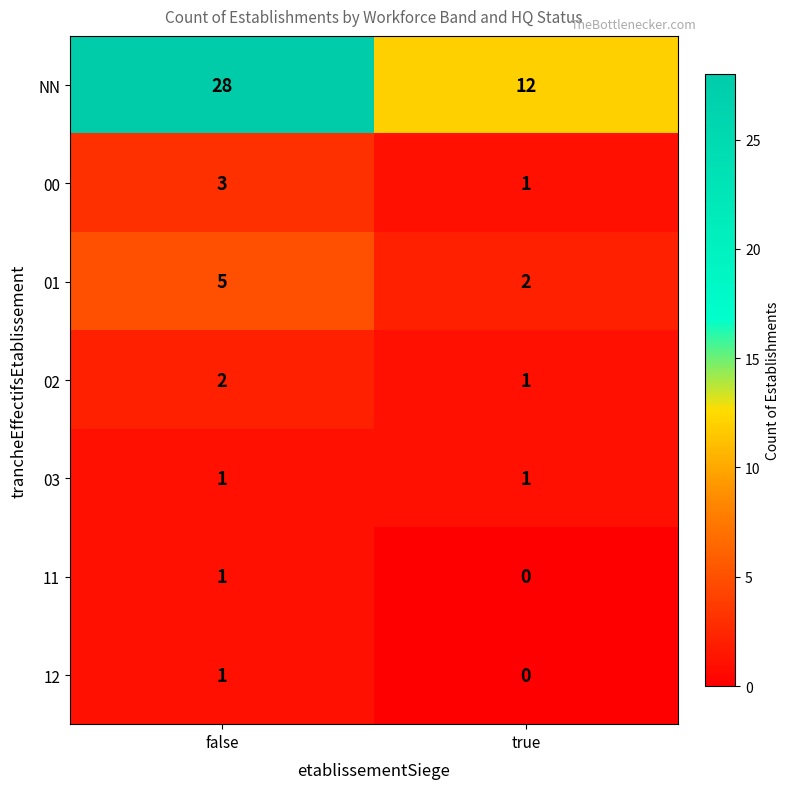

Reading left to right, what are all the values shown in this chart?

NN: 28	12
00: 3	1
01: 5	2
02: 2	1
03: 1	1
11: 1	0
12: 1	0